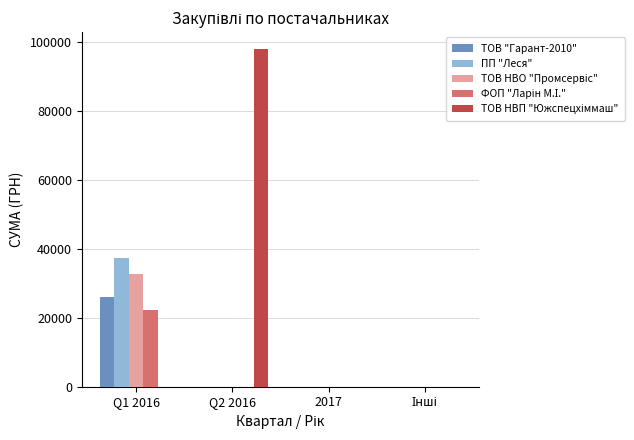

Which series changed the most between Q1 2016 and 2017?

ПП "Леся"